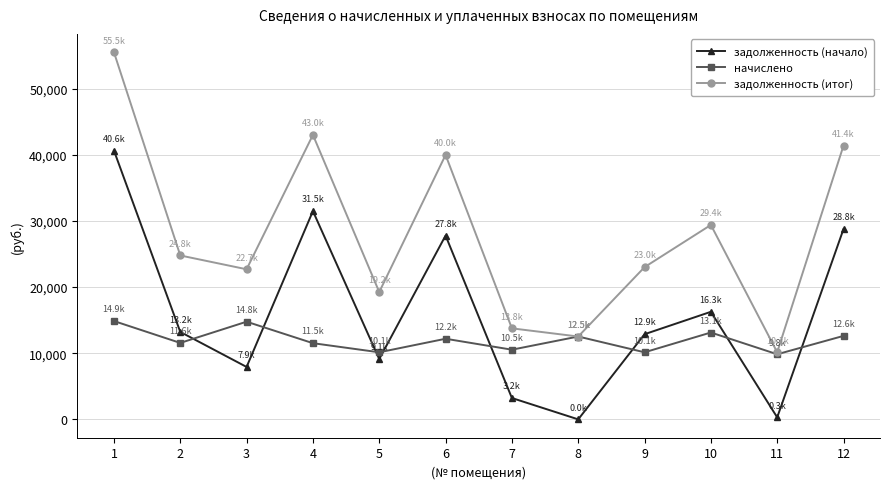

The value of начислено at 6 is 7612.3. True or false?

False